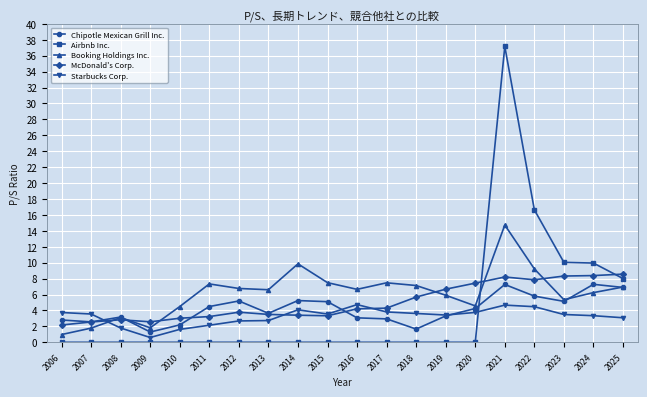

Which series has the widest spread of values?

Airbnb Inc.